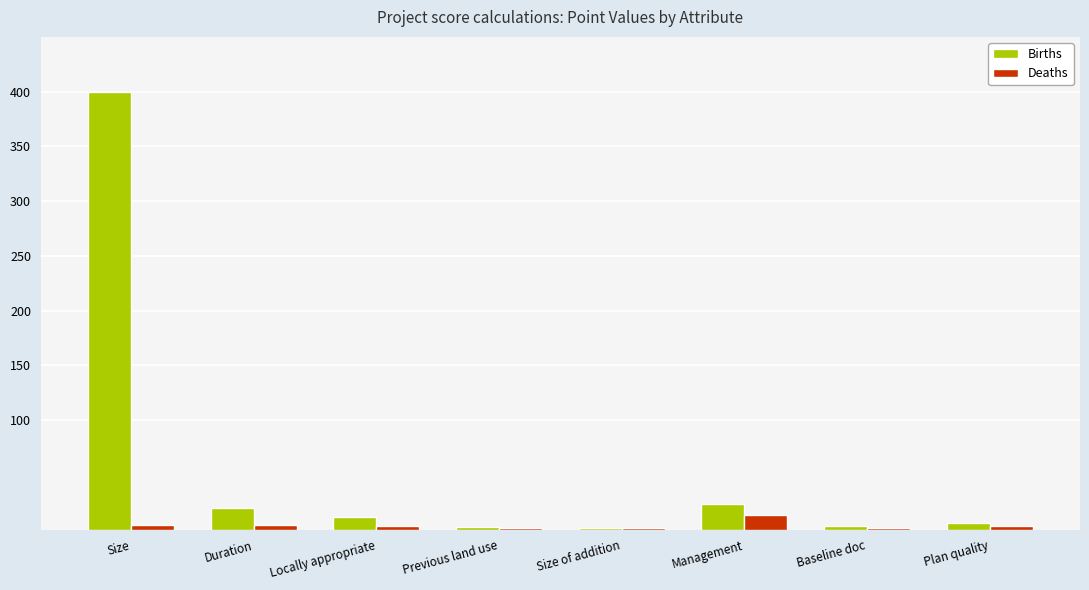

How many groups of bars are there?

8